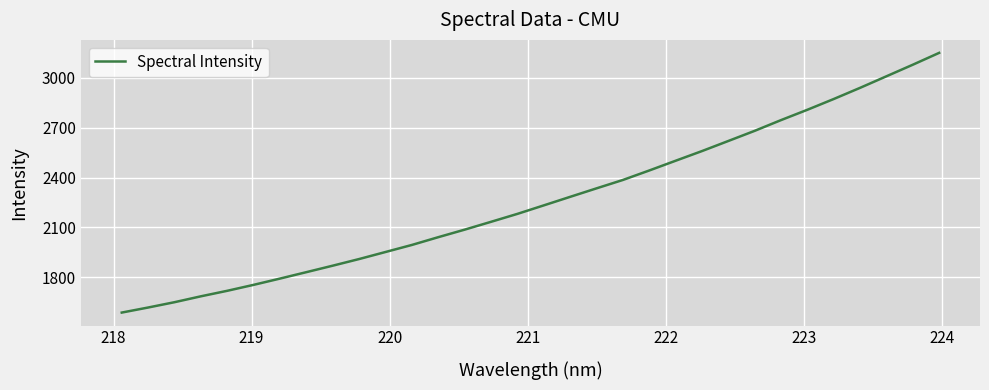

What is the difference between the maximum and minimum values?

1561.9